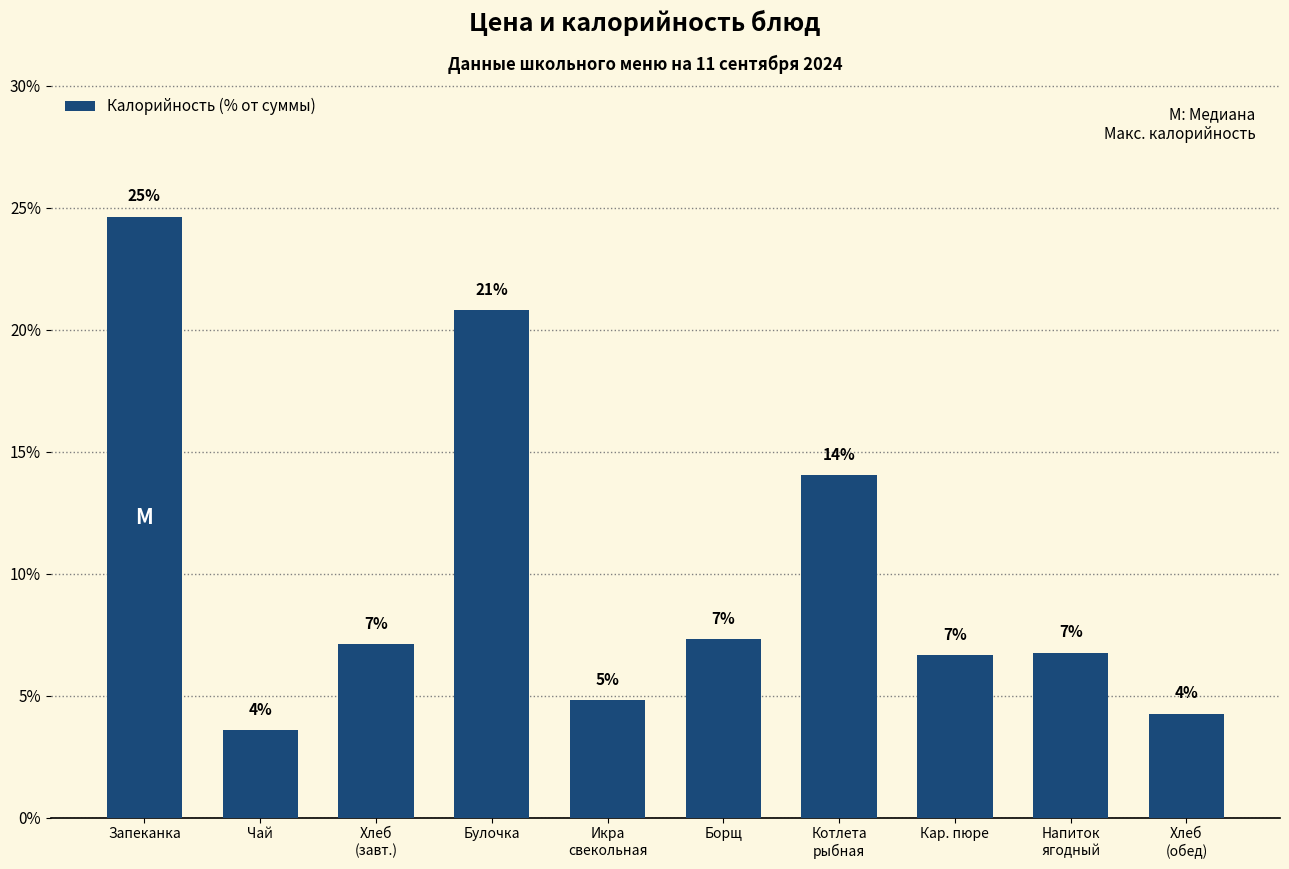

Reading left to right, what are all the values shown in this chart?

Запеканка=24.6	Чай=3.6	Хлеб
(завт.)=7.1	Булочка=20.8	Икра
свекольная=4.8	Борщ=7.3	Котлета
рыбная=14.0	Кар. пюре=6.7	Напиток
ягодный=6.8	Хлеб
(обед)=4.3